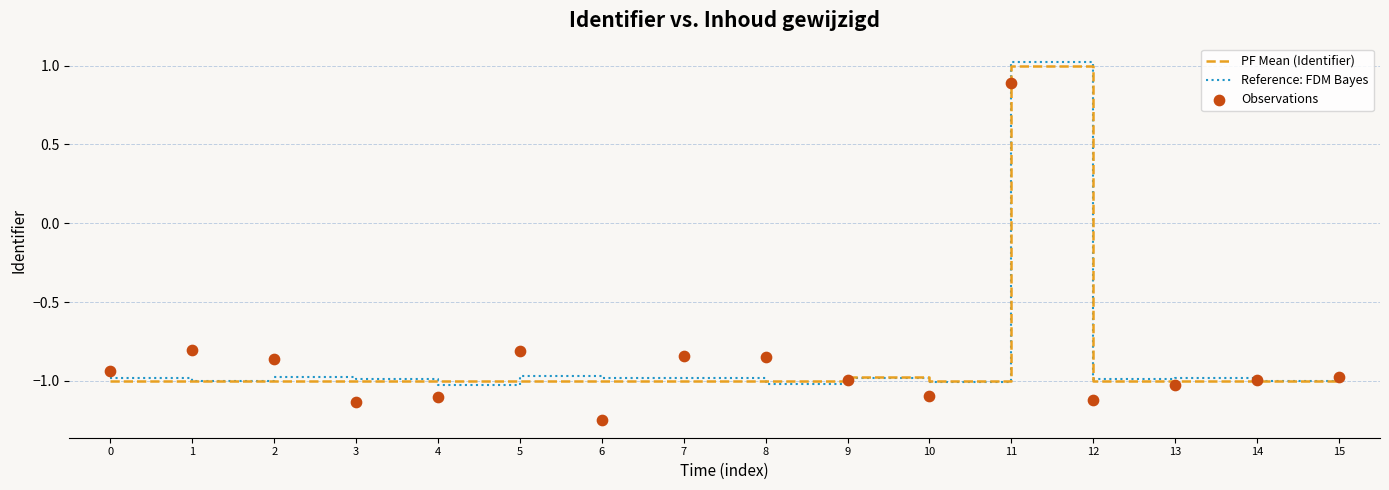

At which category is the sum across all series the highest?

11